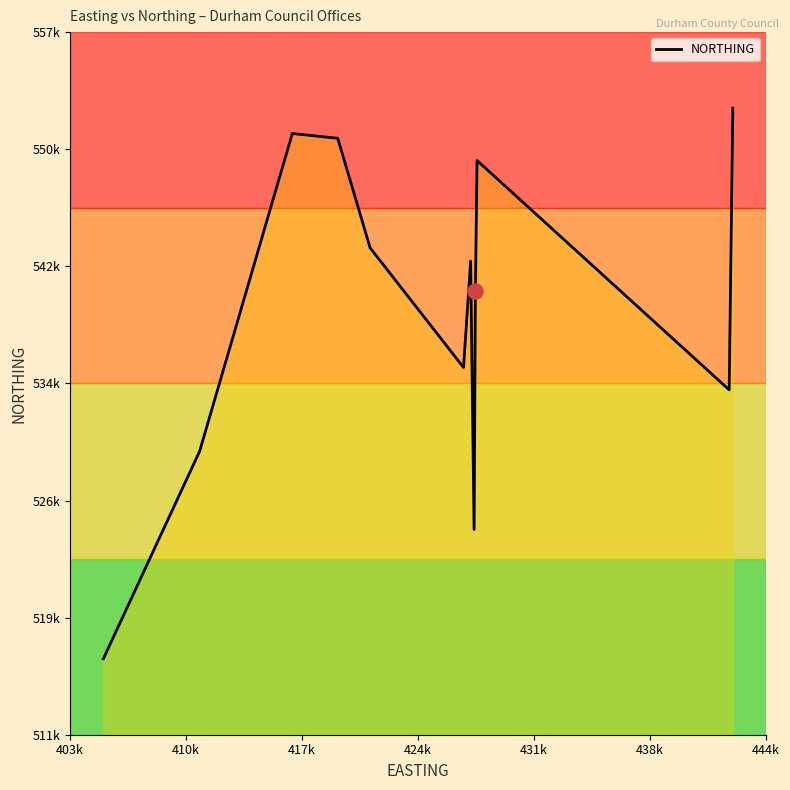

Is this an area chart (filled region under the line)?

Yes